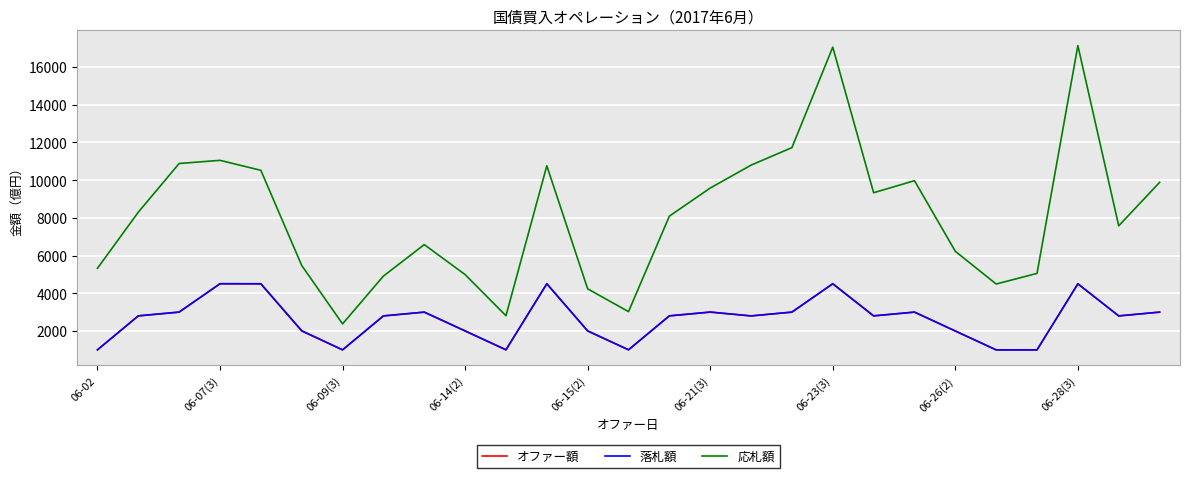

Which series has the widest spread of values?

応札額